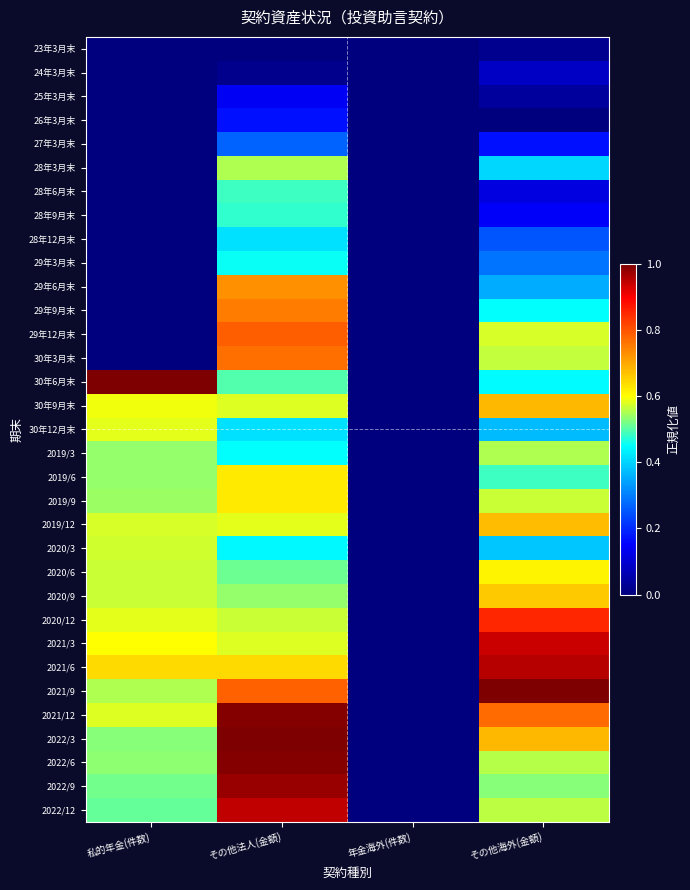

Rank the series by their maximum value, from lowest to highest.

23年3月末, 24年3月末, 25年3月末, 26年3月末, 27年3月末, 28年12月末, 29年3月末, 28年9月末, 28年6月末, 2019/3, 28年3月末, 2020/3, 30年12月末, 2020/6, 2019/9, 2019/6, 2020/9, 2019/12, 30年9月末, 29年6月末, 29年9月末, 30年3月末, 29年12月末, 2020/12, 2021/3, 2022/12, 2021/6, 2022/9, 2022/6, 2021/12, 30年6月末, 2021/9, 2022/3